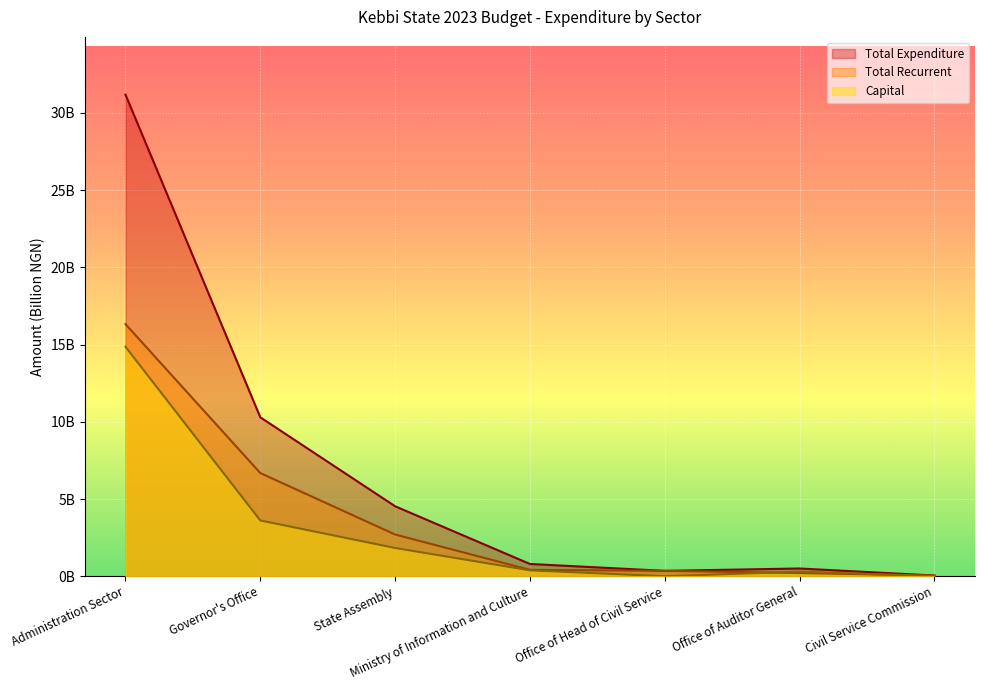

How many lines are shown in the chart?

3